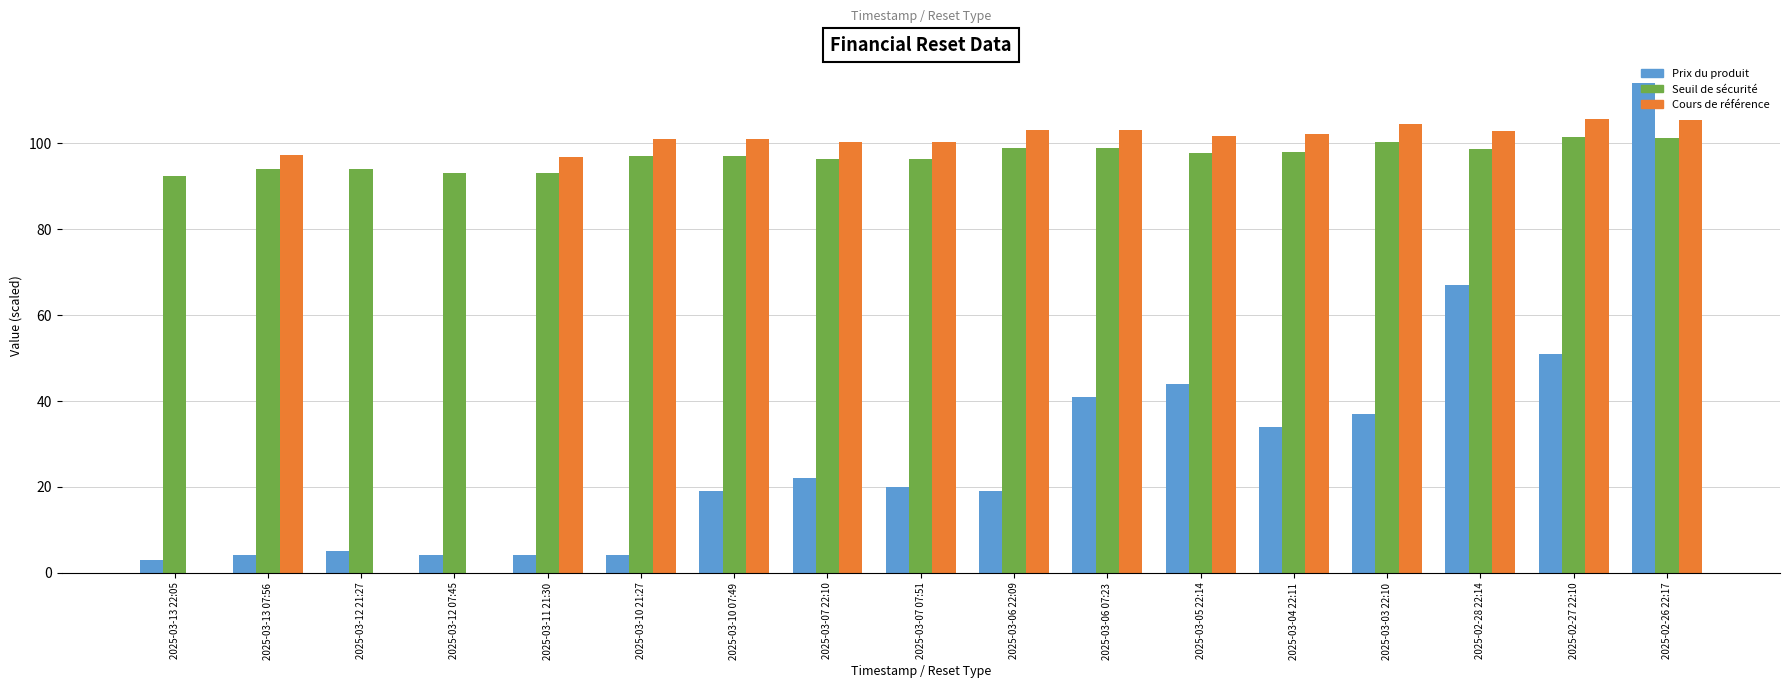

Are the bars grouped side by side (vs. stacked)?

Yes